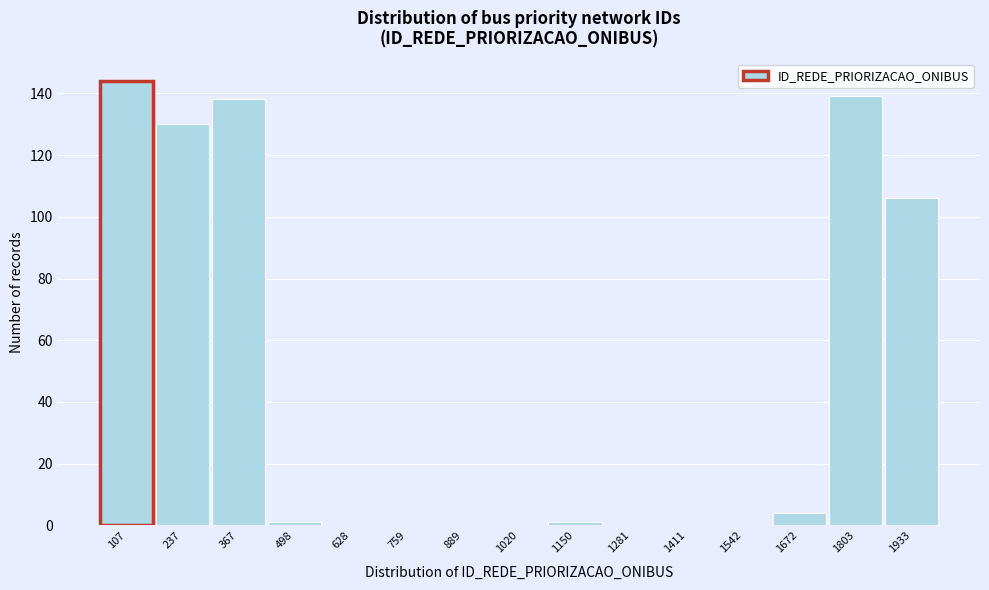

Reading left to right, transcribe all the data shown in this chart.

107=144	237=130	367=138	498=1	628=0	759=0	889=0	1020=0	1150=1	1281=0	1411=0	1542=0	1672=4	1803=139	1933=106